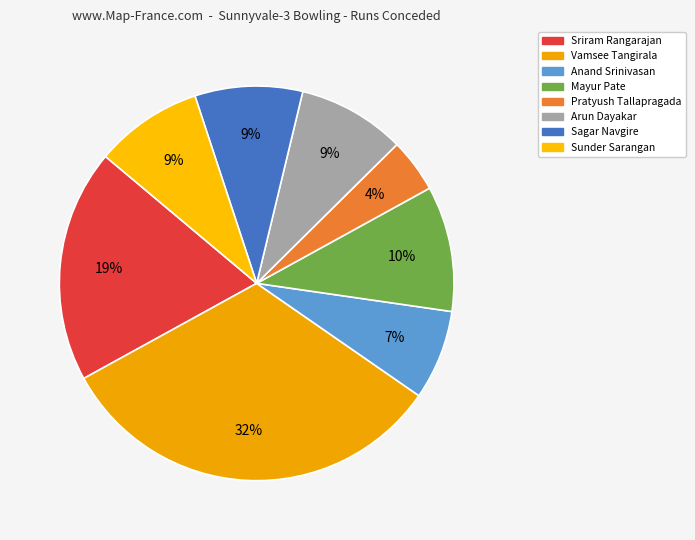

Is it true that Vamsee Tangirala is 45% of the pie?

False